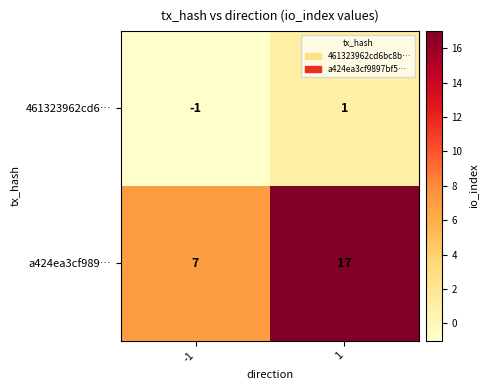

Which series has the largest range (max minus min)?

a424ea3cf989…